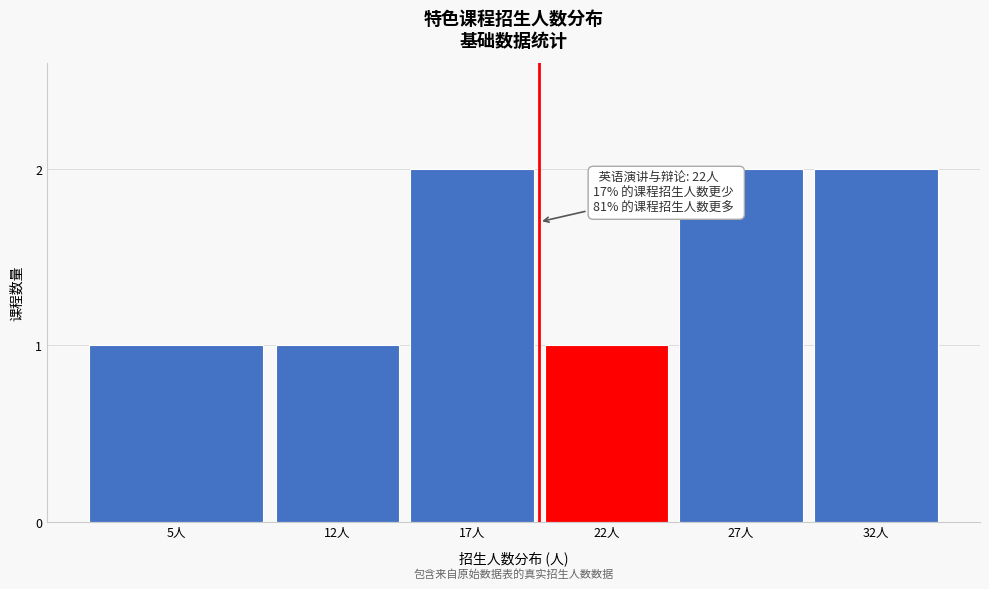

Reading right to left, what are all the values shown in this chart?

32人=2	27人=2	22人=1	17人=2	12人=1	5人=1